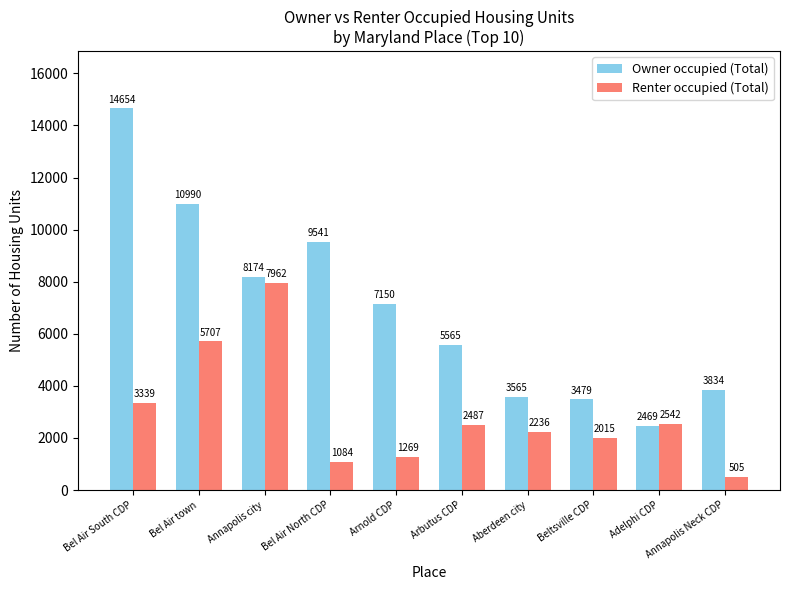

What is the label of the 10th bar from the right?

Bel Air South CDP